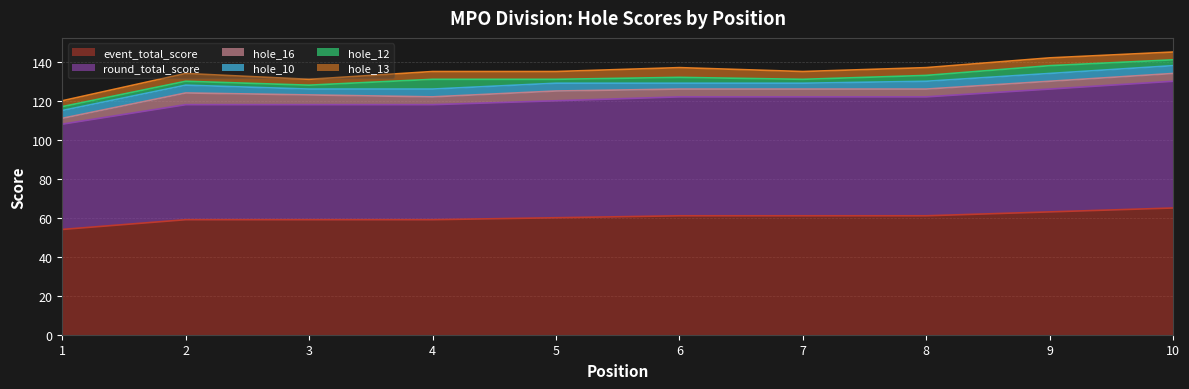

How many data points in hole_12 are less than 3?

5